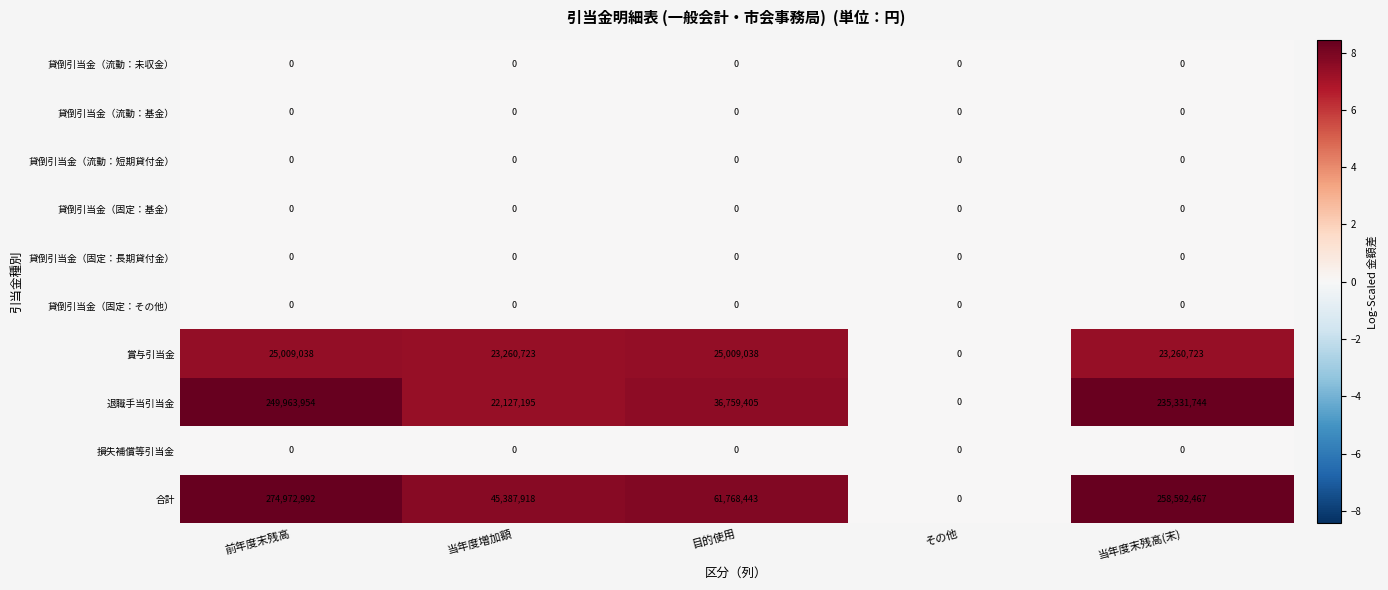

Which series has the largest total across all categories?

合計